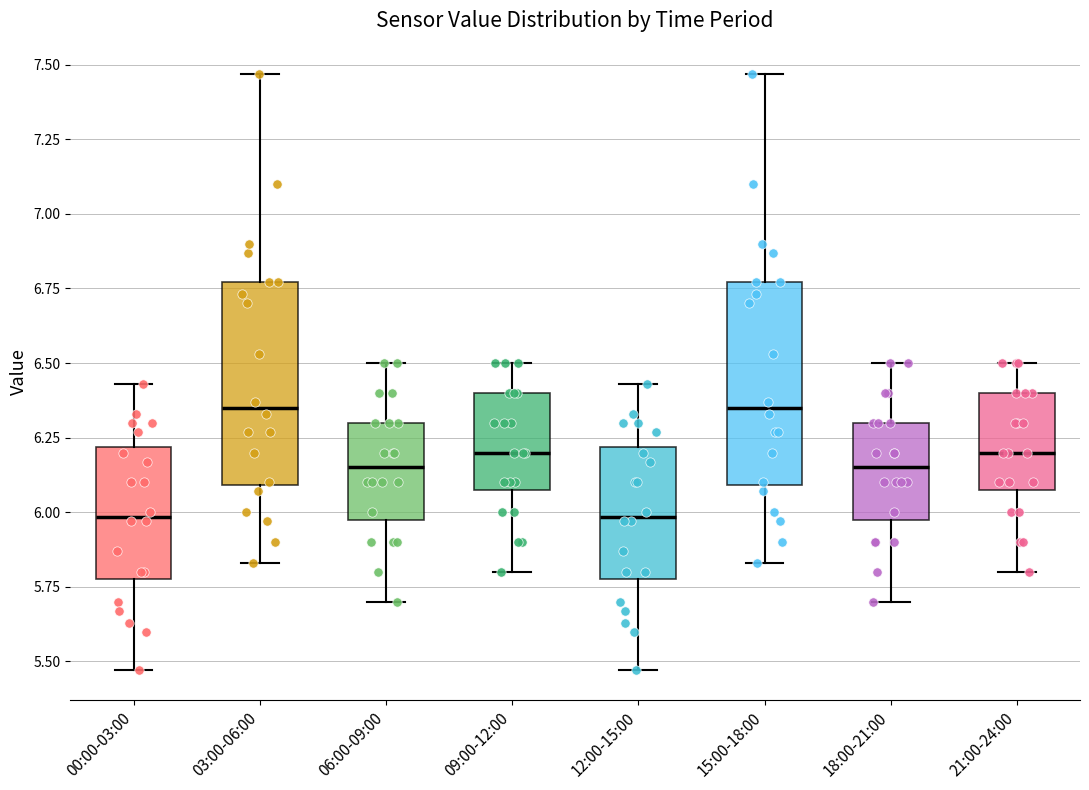

Reading left to right, transcribe this box plot: for each box, give where its median line is, the range the box spans, and where its two whiskers end, as read against the y-axis. The values are not printed on the chart, so give them approximately, as read against the axis.

00:00-03:00: median 6.00, box 5.80 to 6.20, whiskers 5.45 to 6.45
03:00-06:00: median 6.35, box 6.10 to 6.75, whiskers 5.85 to 7.45
06:00-09:00: median 6.15, box 6.00 to 6.30, whiskers 5.70 to 6.50
09:00-12:00: median 6.20, box 6.10 to 6.40, whiskers 5.80 to 6.50
12:00-15:00: median 6.00, box 5.80 to 6.20, whiskers 5.45 to 6.45
15:00-18:00: median 6.35, box 6.10 to 6.75, whiskers 5.85 to 7.45
18:00-21:00: median 6.15, box 6.00 to 6.30, whiskers 5.70 to 6.50
21:00-24:00: median 6.20, box 6.10 to 6.40, whiskers 5.80 to 6.50